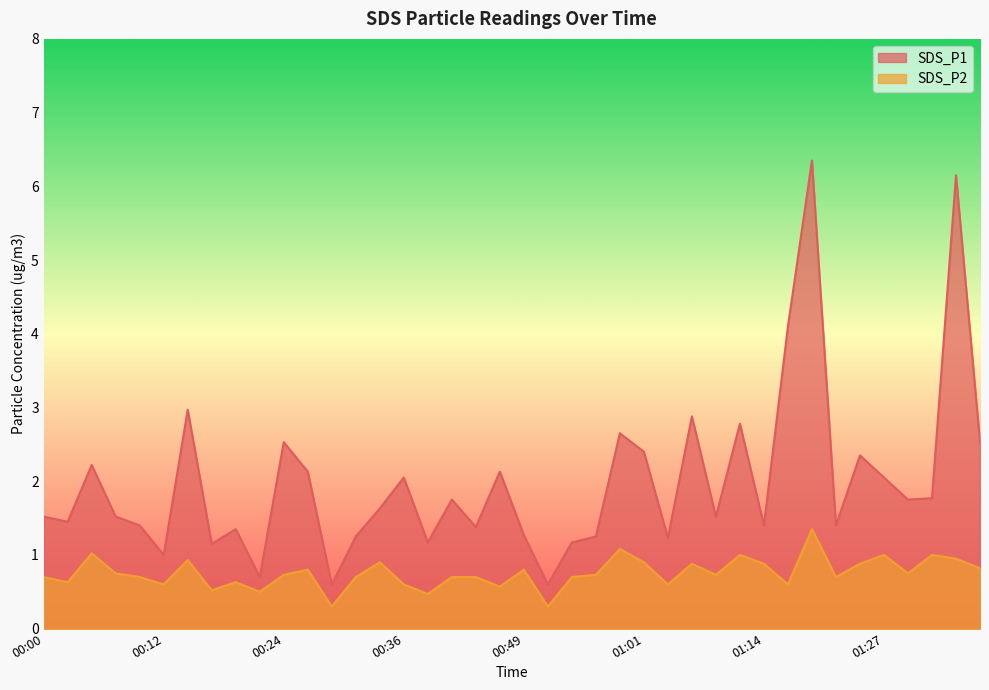

True or false: SDS_P2 and SDS_P1 intersect in this chart.

False